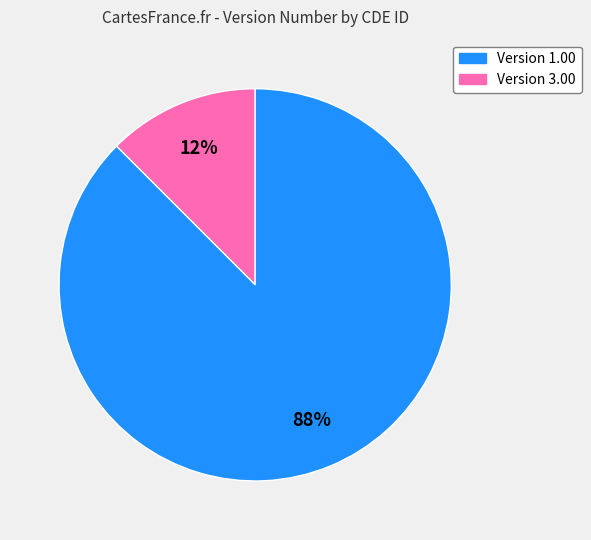

Is there any slice that represents more than half of the pie?

Yes